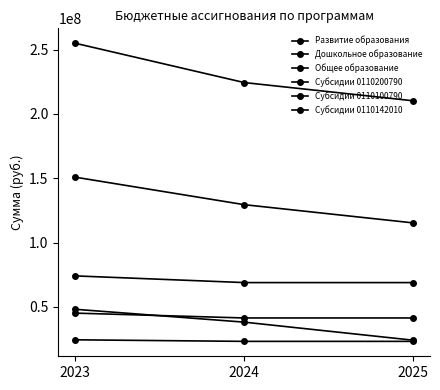

Reading left to right, what are all the values shown in this chart?

Развитие образования: 2023=254931061.7	2024=224374151.5	2025=210203093.4
Дошкольное образование: 2023=74091500.0	2024=68895000.0	2025=68895000.0
Общее образование: 2023=150829368.7	2024=129459151.5	2025=115288093.4
Субсидии 0110200790: 2023=48139000.0	2024=38149010.1	2025=24116335.9
Субсидии 0110100790: 2023=24418000.0	2024=23200000.0	2025=23200000.0
Субсидии 0110142010: 2023=45154000.0	2024=41394000.0	2025=41394000.0